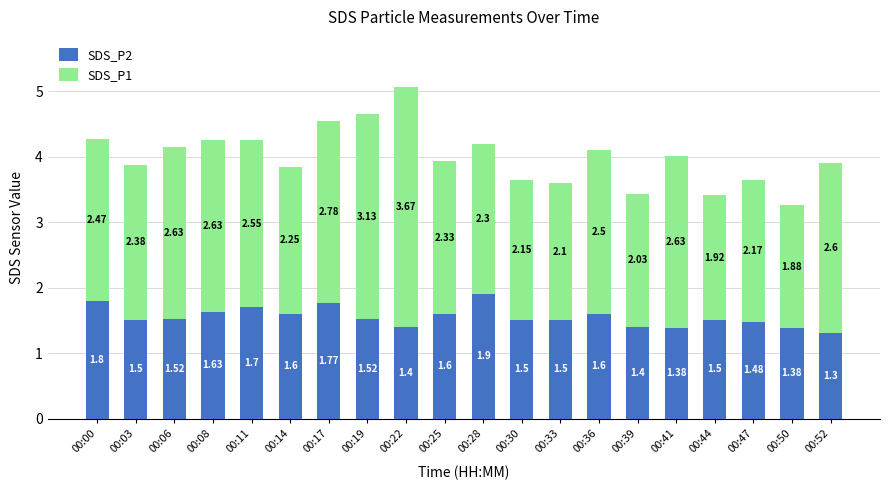

How many distinct data groups are displayed?

2